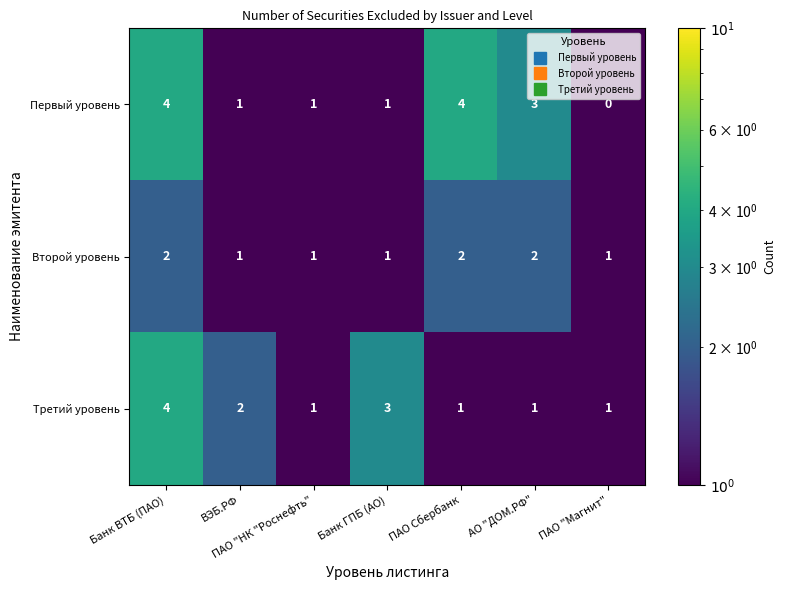

What is the sum of the Второй уровень values at Банк ВТБ (ПАО) and Банк ГПБ (АО)?

3